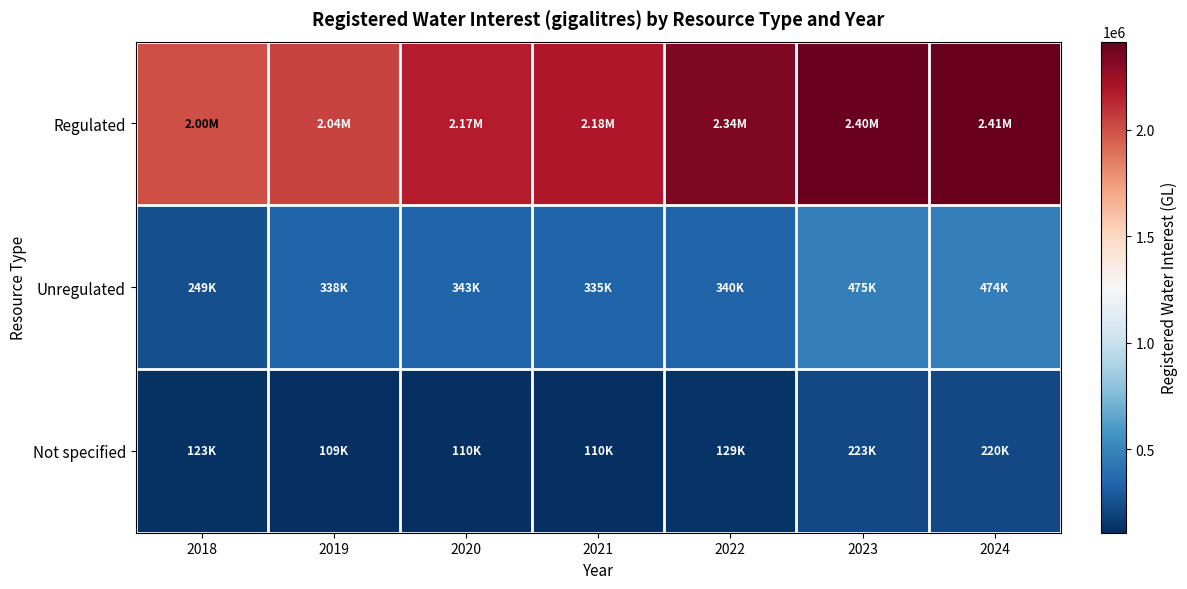

Between 2019 and 2023, which is larger?

2023